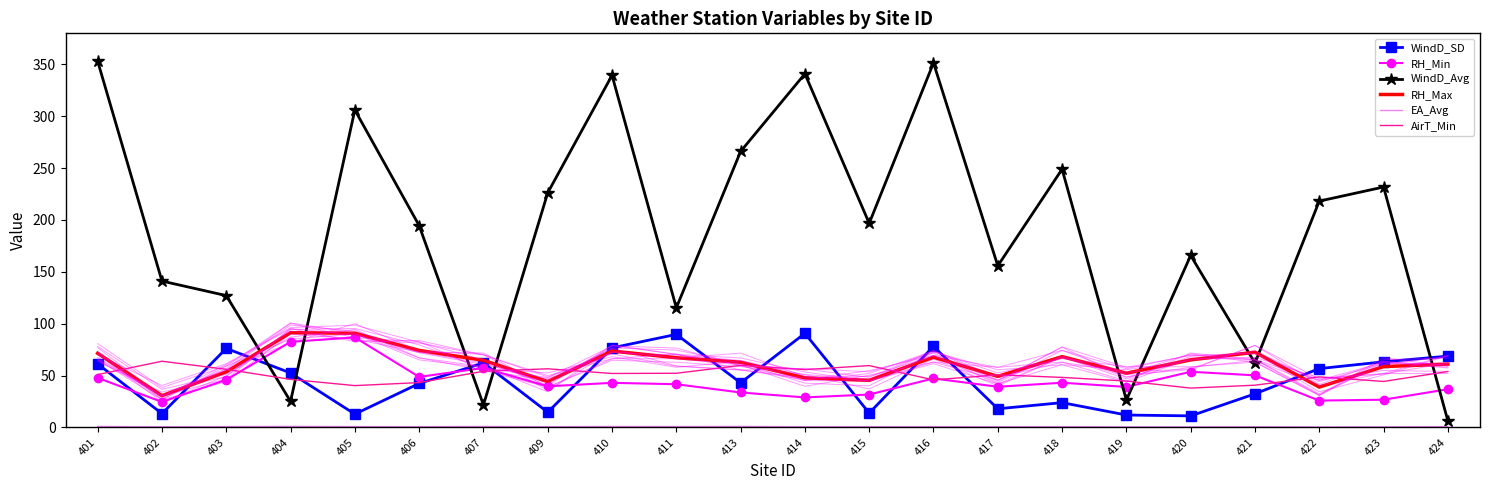

True or false: WindD_Avg has more than 2 points higher than both neighbors.

True